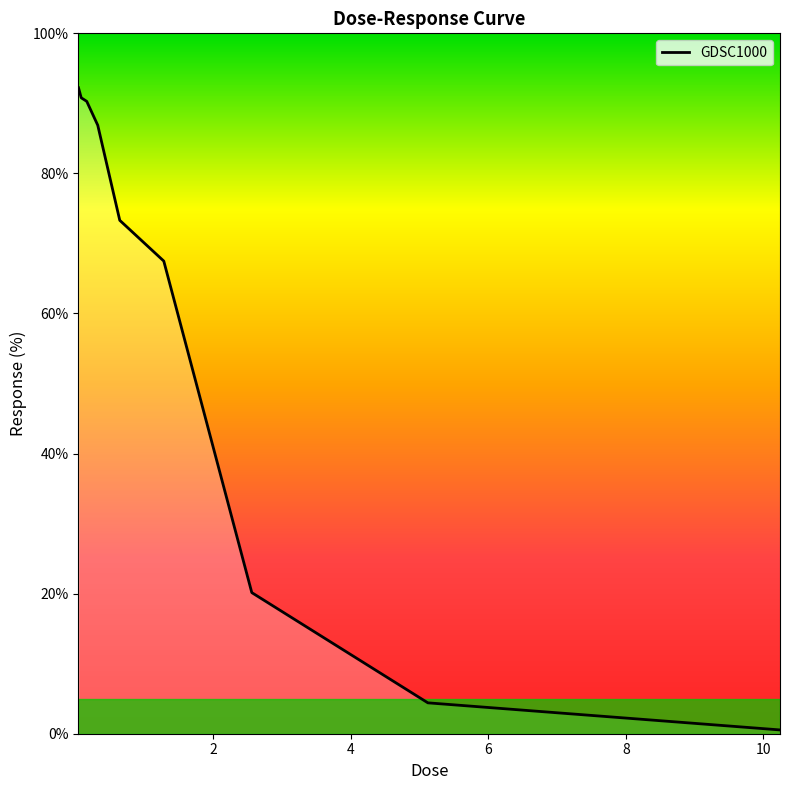

What is the difference between the maximum and minimum values?

91.7